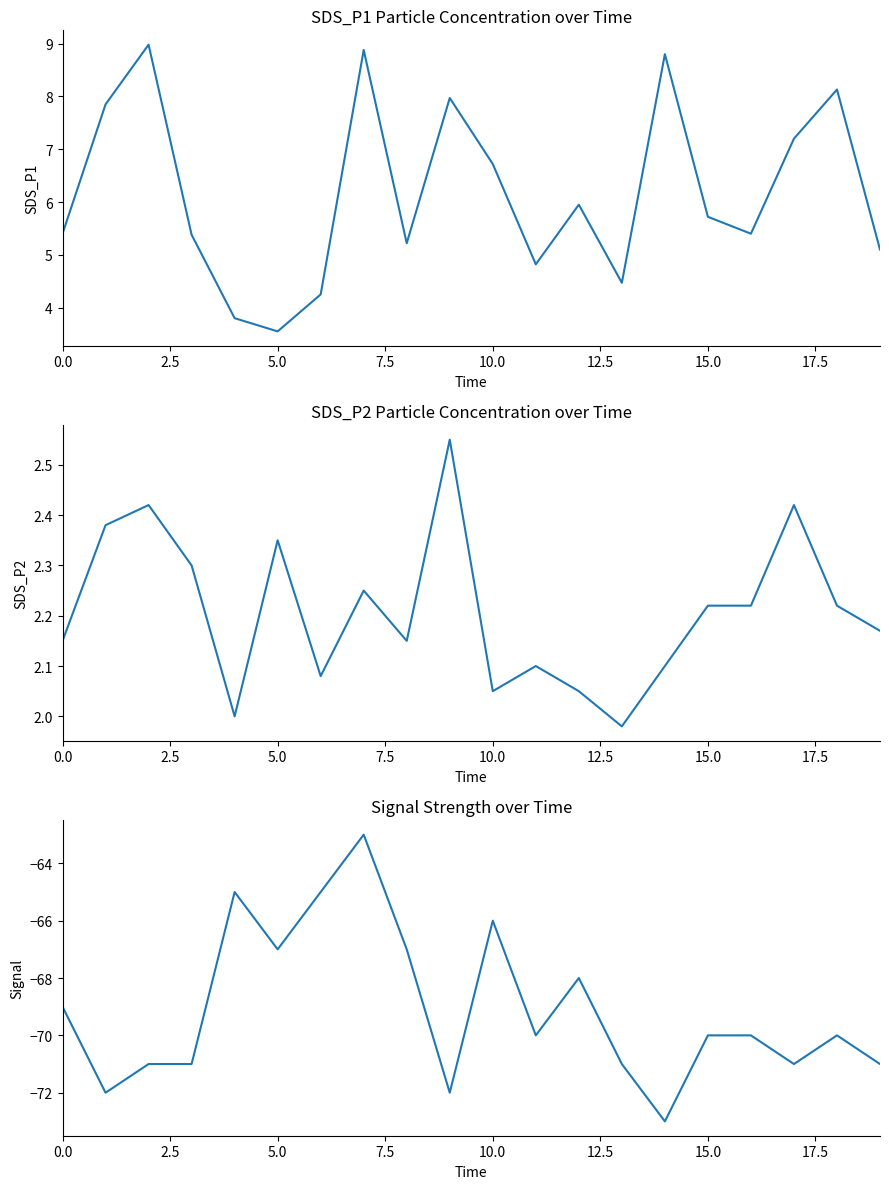

What is the difference between the maximum and second lowest values in the SDS_P1 series?

5.2